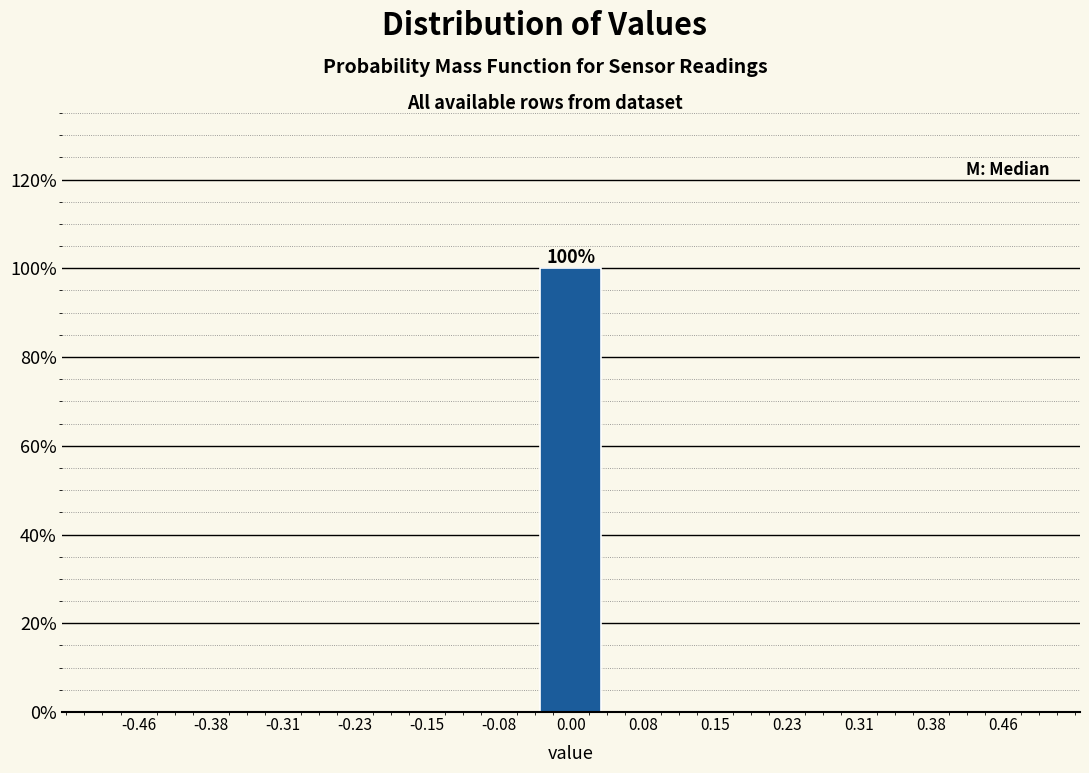

Which range on the x-axis has the tallest bar?

-0.04 to 0.04